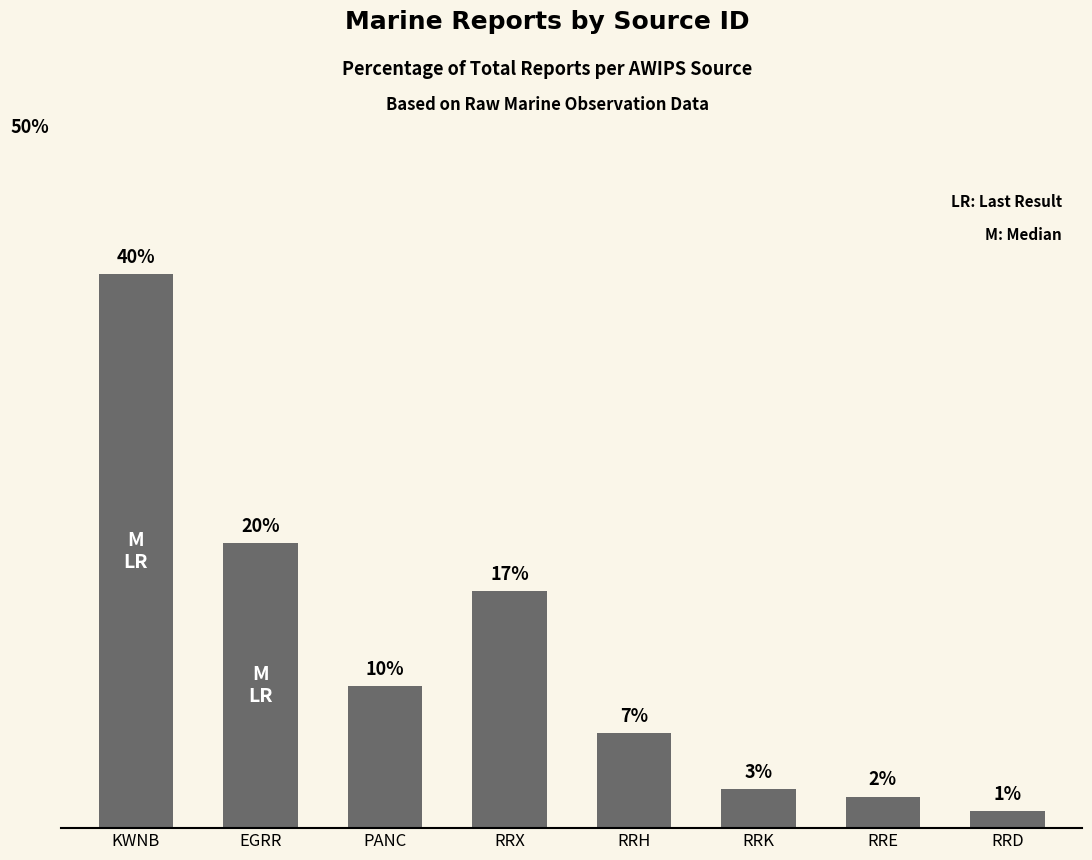

Are the bars horizontal?

No